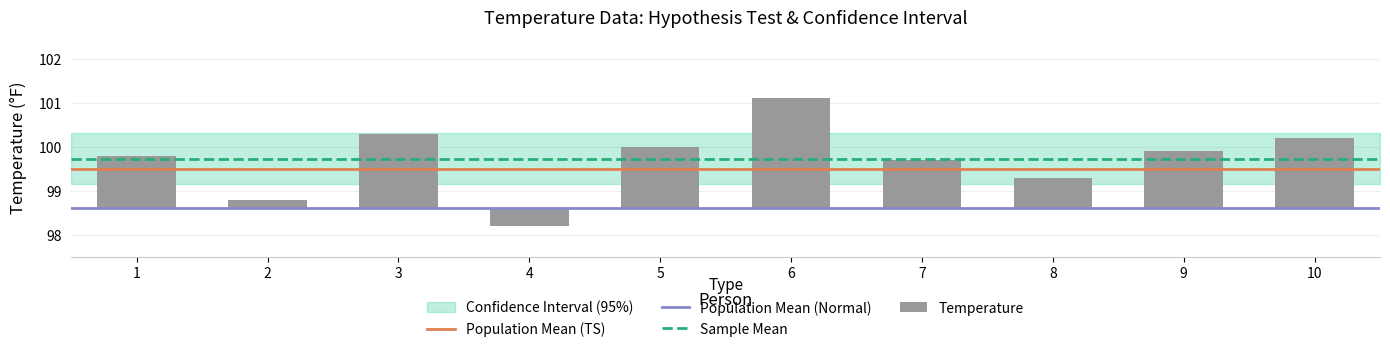

What is the difference between the values at 4 and 9?

1.7